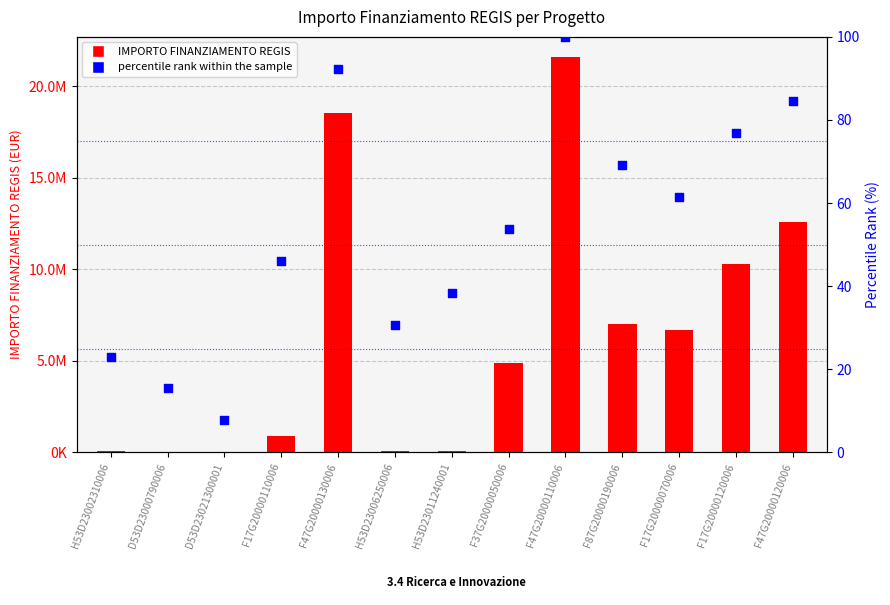

Between F47G20000110006 and F87G20000190006, which is larger?

F47G20000110006